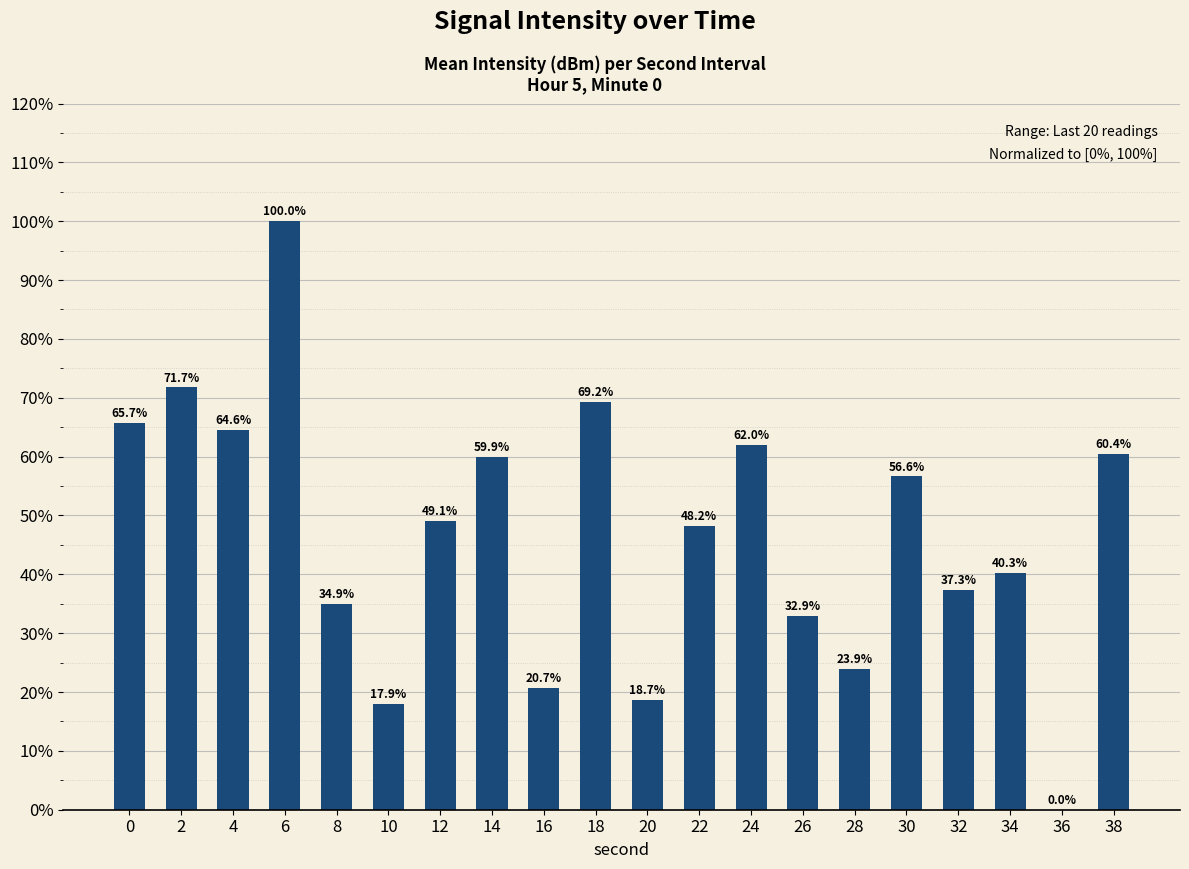

What is the average value?

46.7